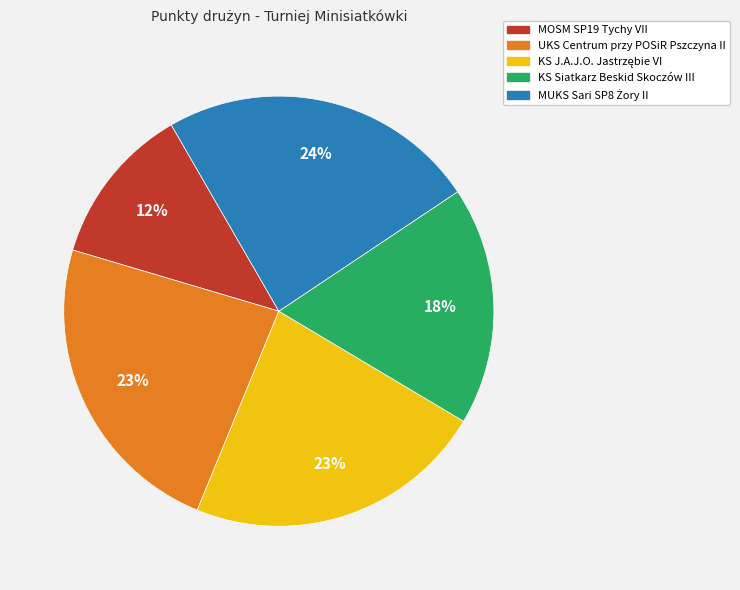

Does KS Siatkarz Beskid Skoczów III represent more than half of the total?

No